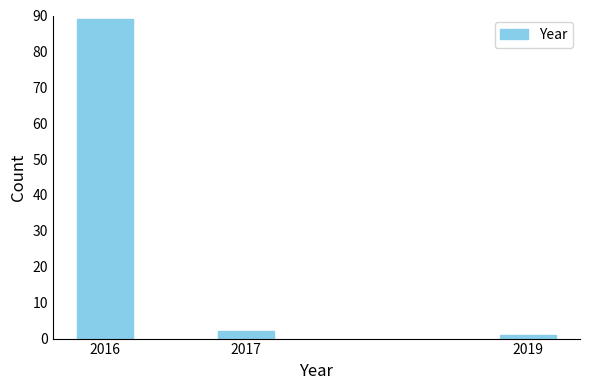

Reading left to right, extract all data points from this chart.

89	2	1